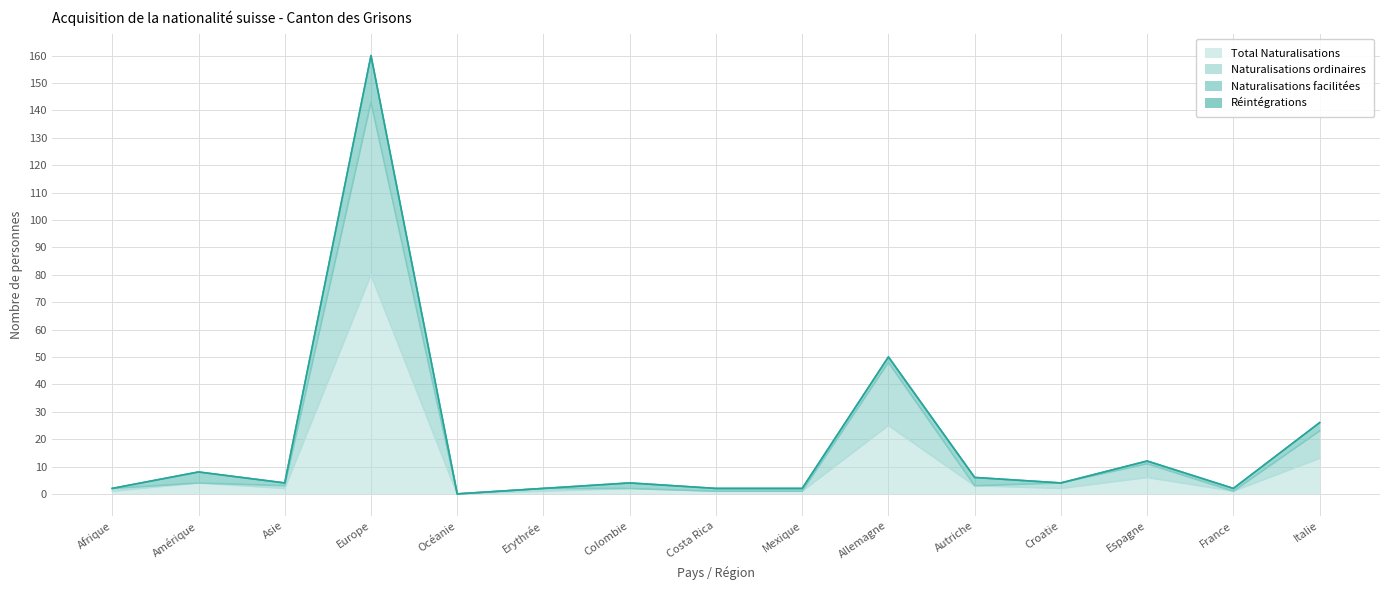

What is the highest value of the Total Naturalisations series?

80